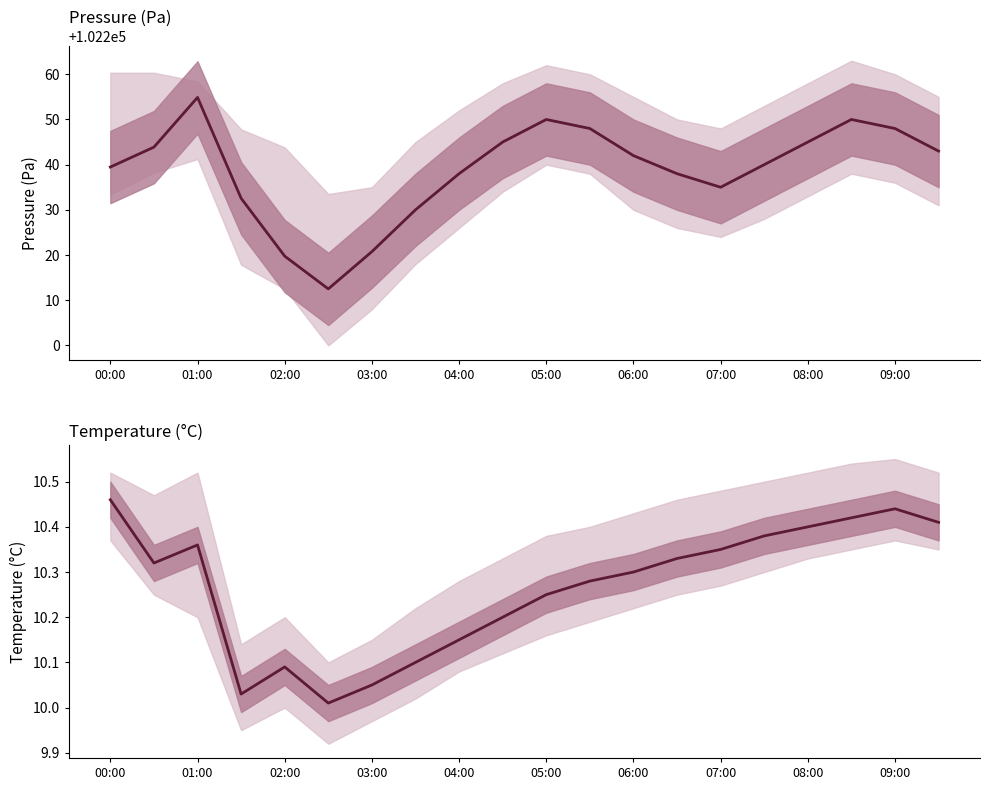

Reading left to right, transcribe all the data shown in this chart.

pressure: 102239.5	102243.9	102254.9	102232.6	102219.8	102212.5	102220.8	102230.0	102238.0	102245.0	102250.0	102248.0	102242.0	102238.0	102235.0	102240.0	102245.0	102250.0	102248.0	102243.0
temperature: 10.5	10.3	10.4	10.0	10.1	10.0	10.1	10.1	10.2	10.2	10.2	10.3	10.3	10.3	10.3	10.4	10.4	10.4	10.4	10.4